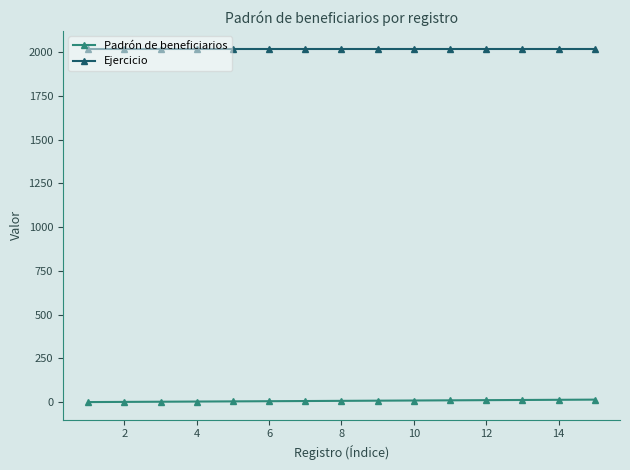

Which series has the largest total across all categories?

Ejercicio